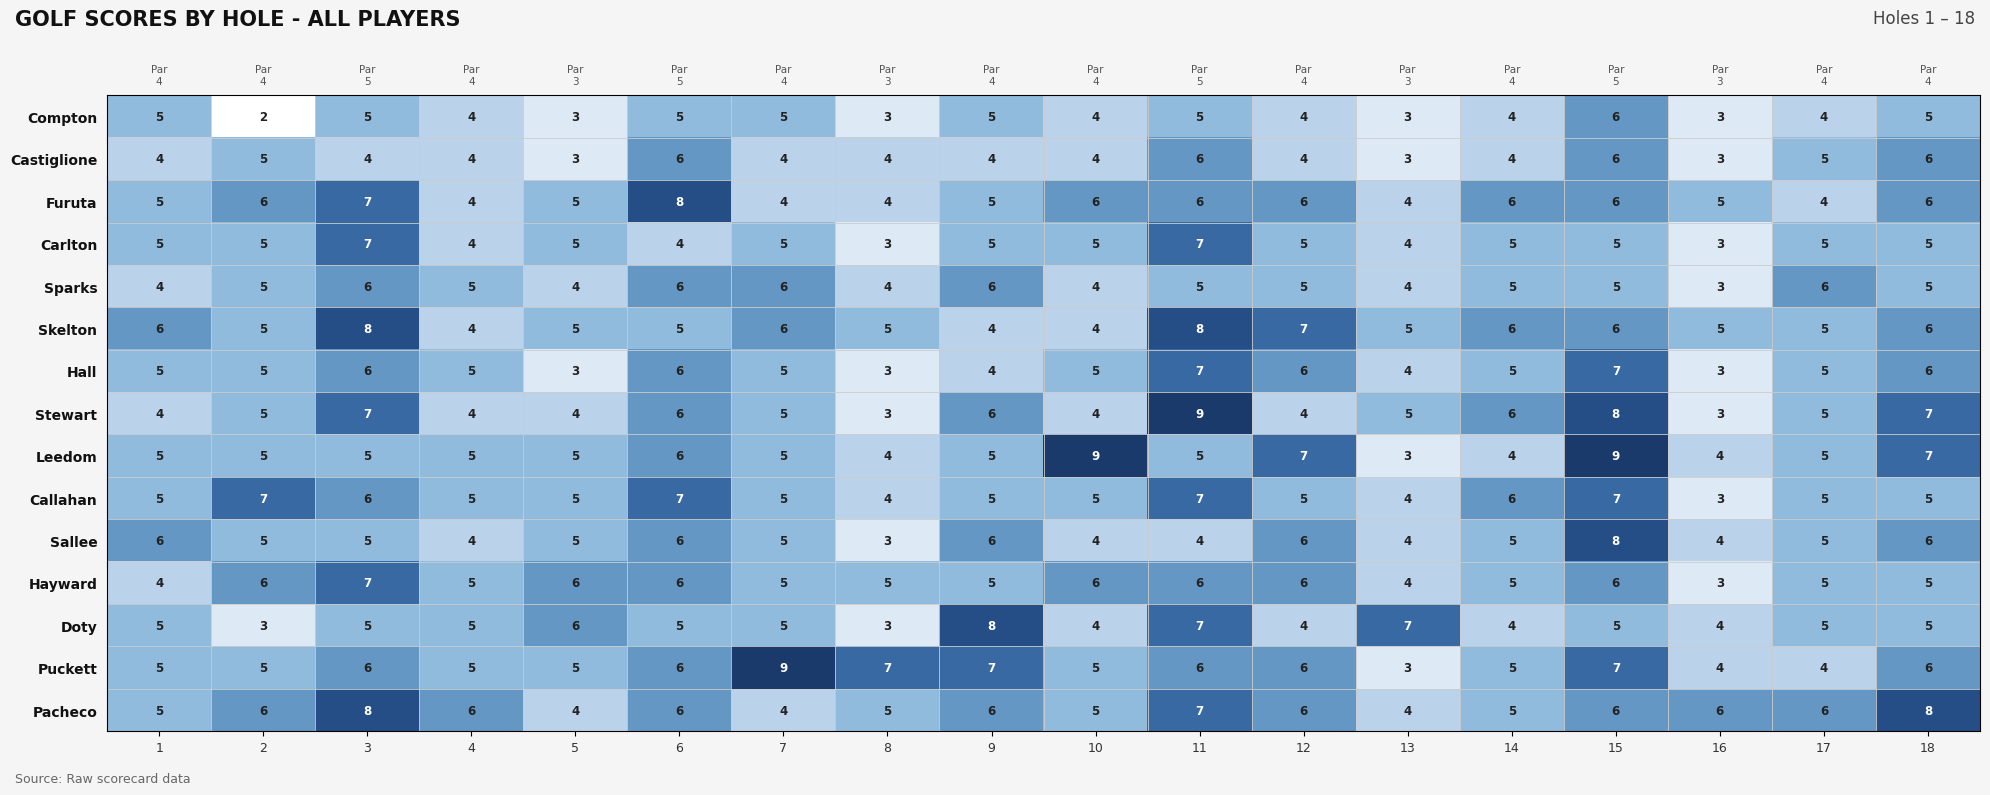

What is the total value across all series at 8?

60